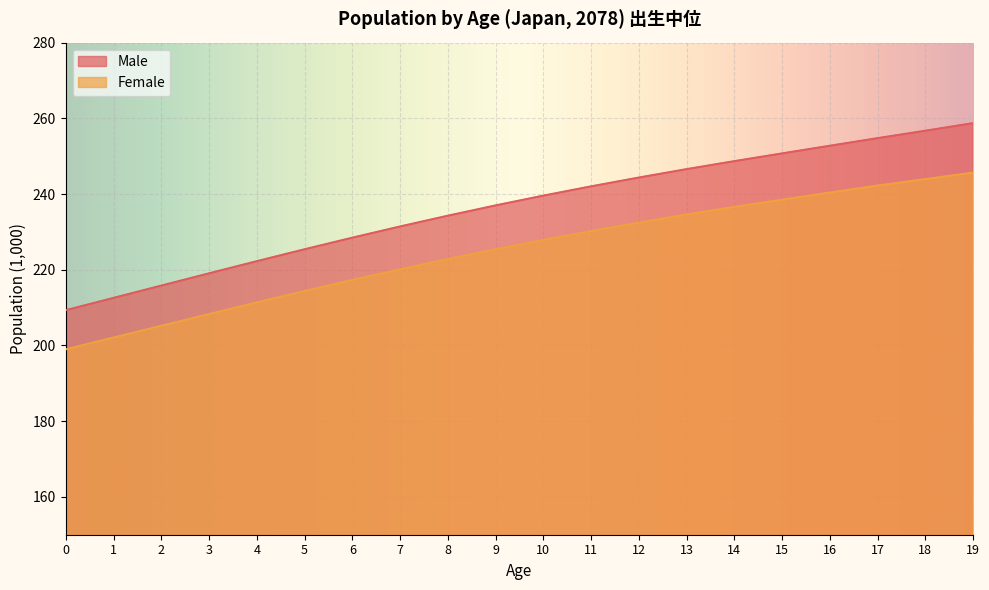

What is the value of the Male point at the 18th from the left?

254.8